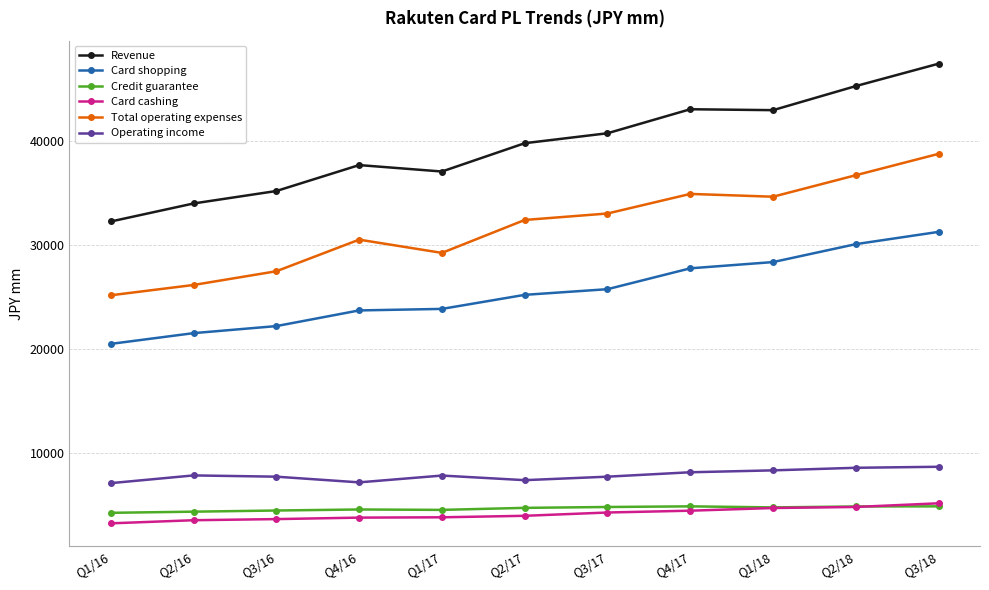

Which series has the largest range (max minus min)?

Revenue